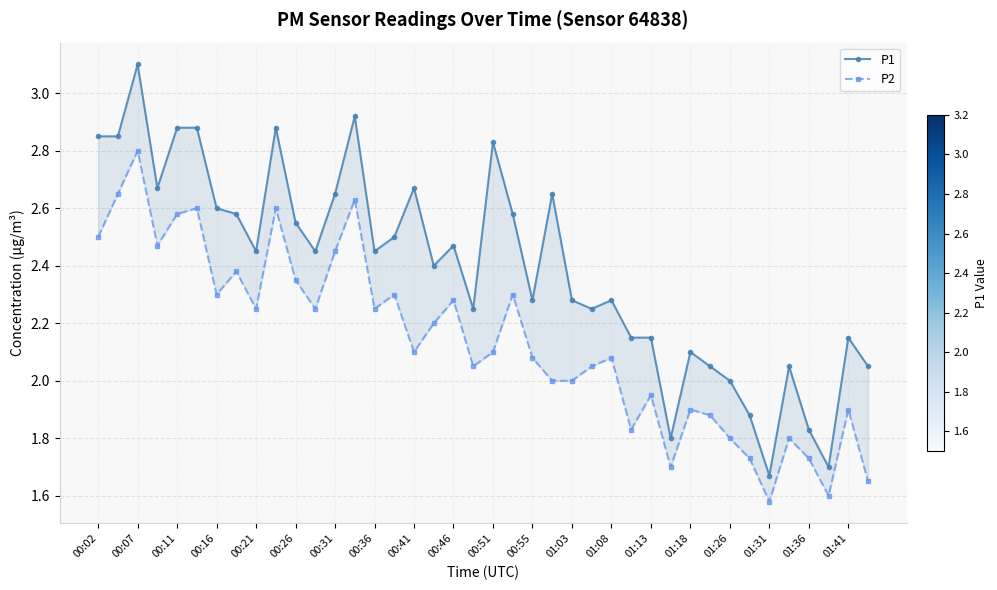

How many values in the P1 series exceed 2?

34